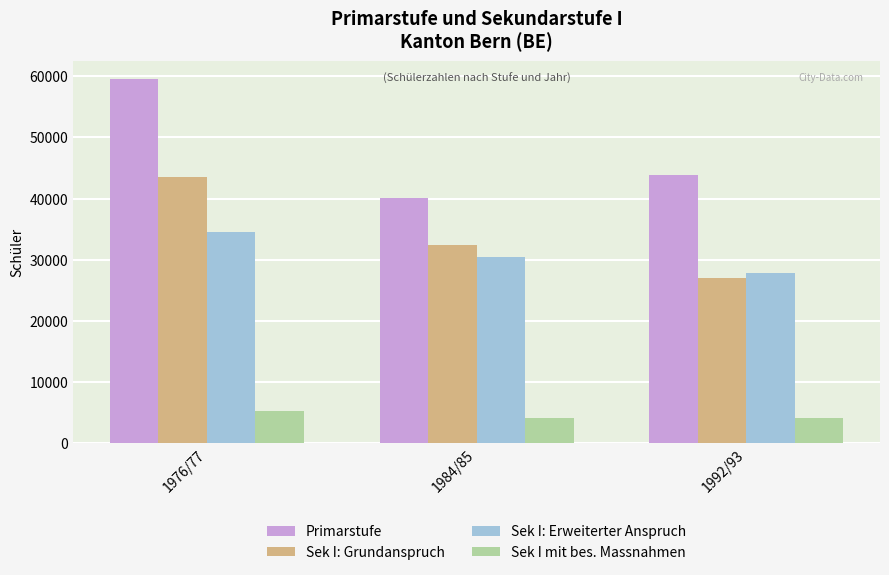

What is the spread (max minus min) of values at 1992/93?

39792